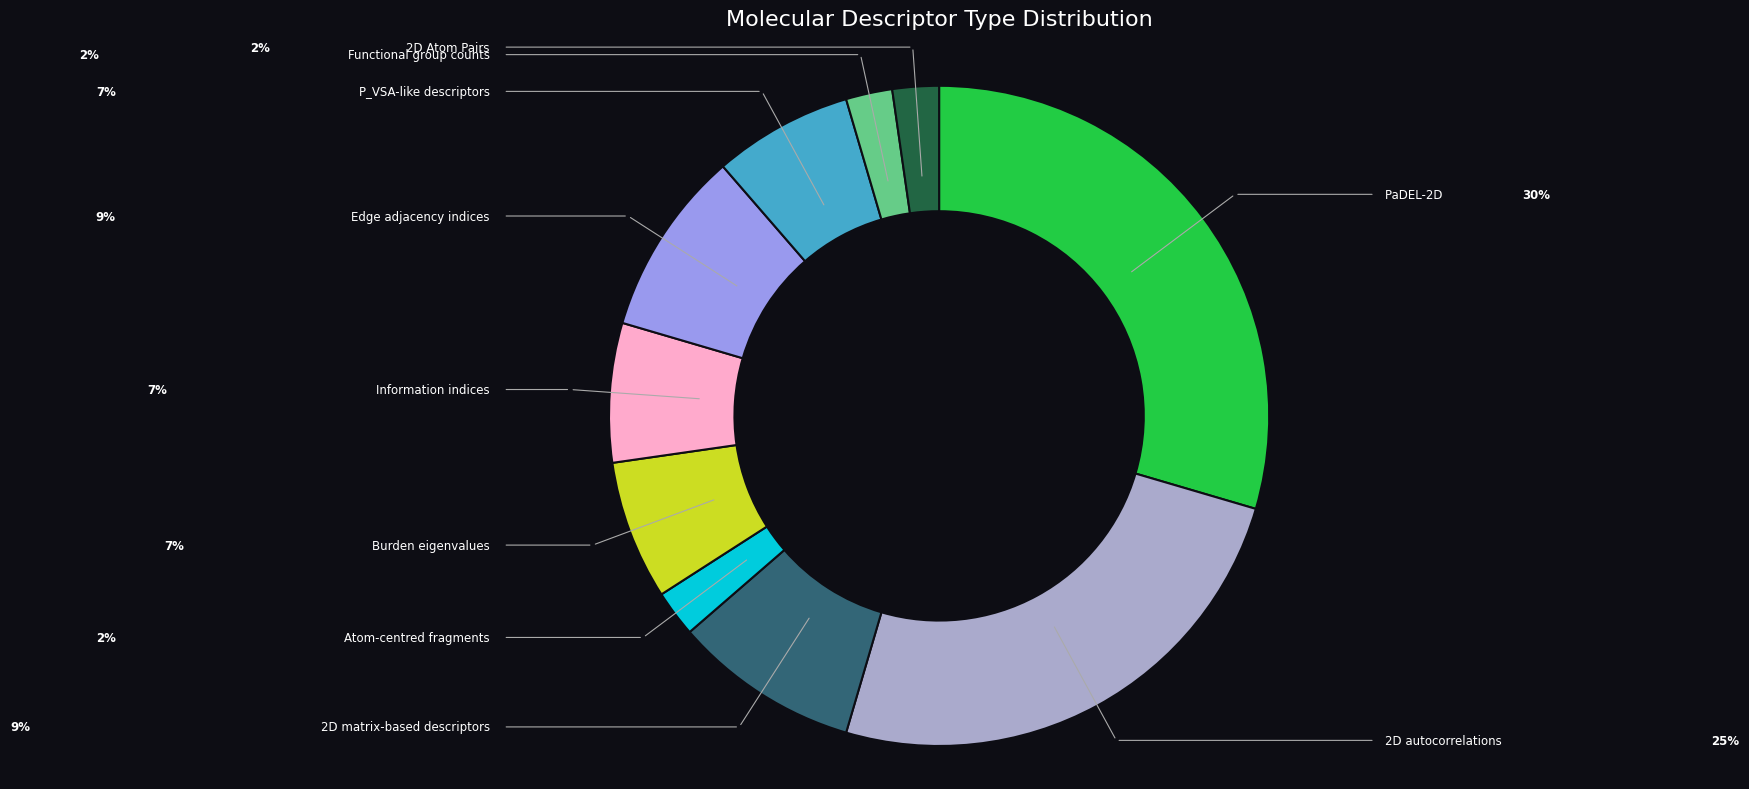

Is there a majority slice in this chart?

No